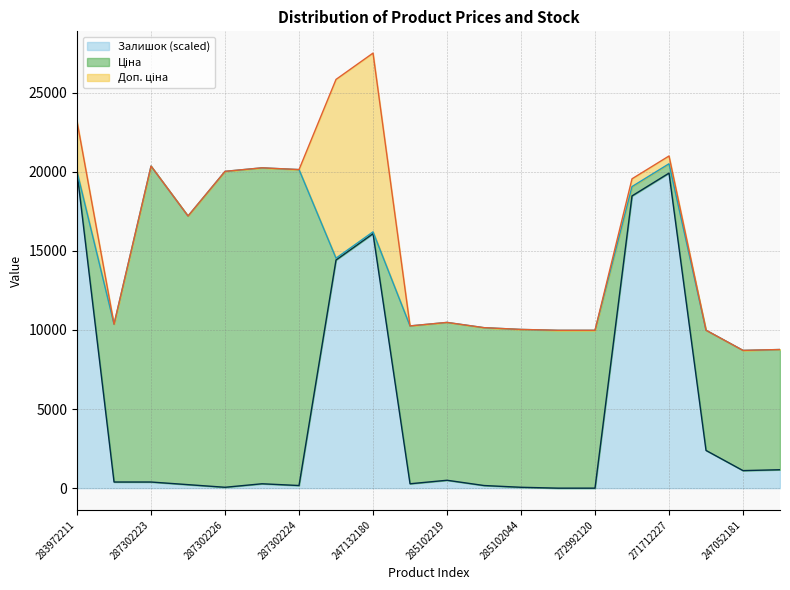

Is it true that Залишок (scaled) equals 7023.8 at 271712227?

False